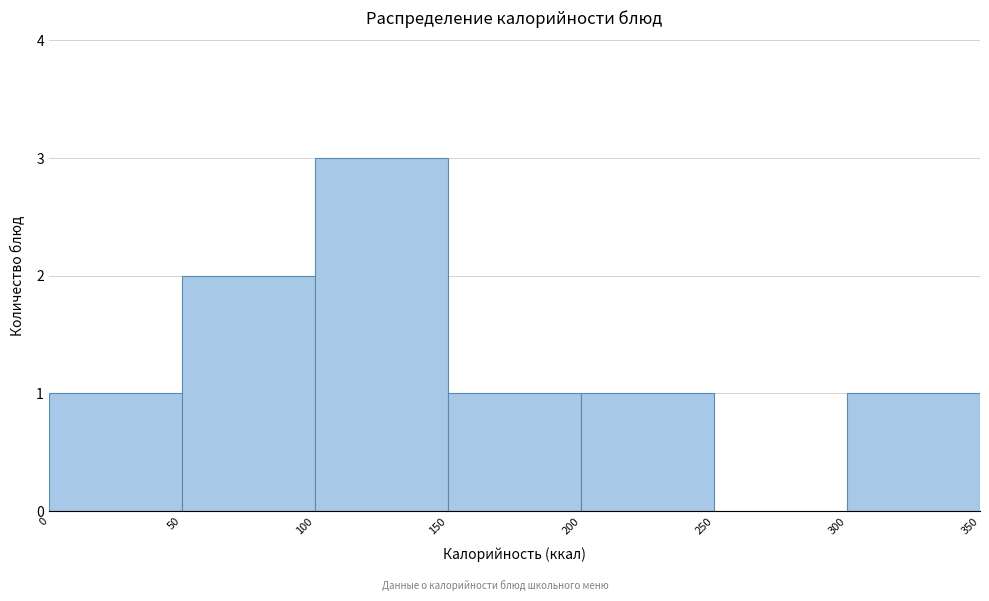

Reading left to right, transcribe this chart: for each bar, give the range it covers on the x-axis and its height. The values are not printed on the chart, so give them approximately, as read against the axis.

0 to 50: 1
50 to 100: 2
100 to 150: 3
150 to 200: 1
200 to 250: 1
250 to 300: 0
300 to 350: 1